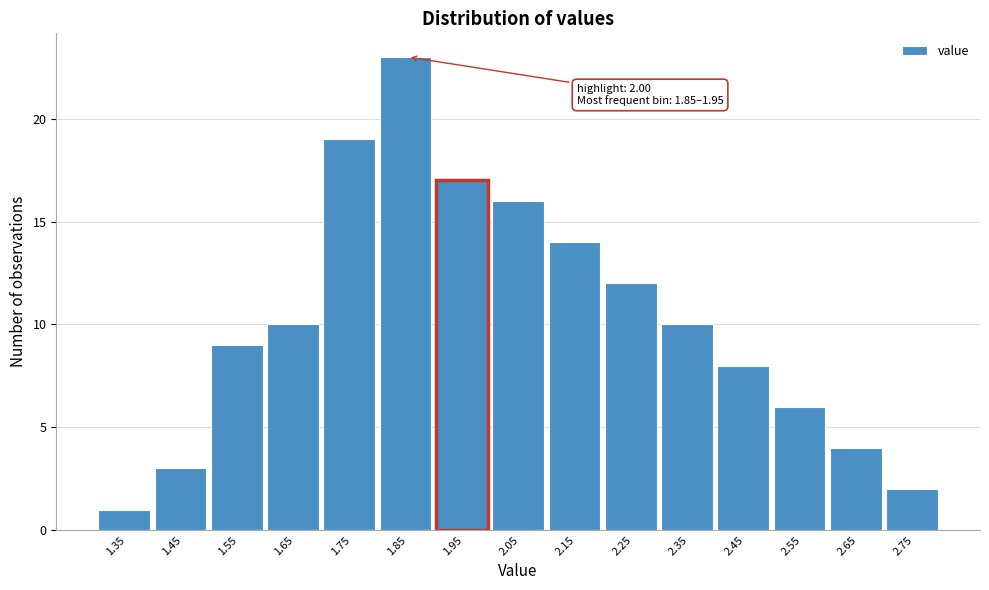

Reading right to left, what are all the values shown in this chart?

2.75=2	2.65=4	2.55=6	2.45=8	2.35=10	2.25=12	2.15=14	2.05=16	1.95=17	1.85=23	1.75=19	1.65=10	1.55=9	1.45=3	1.35=1